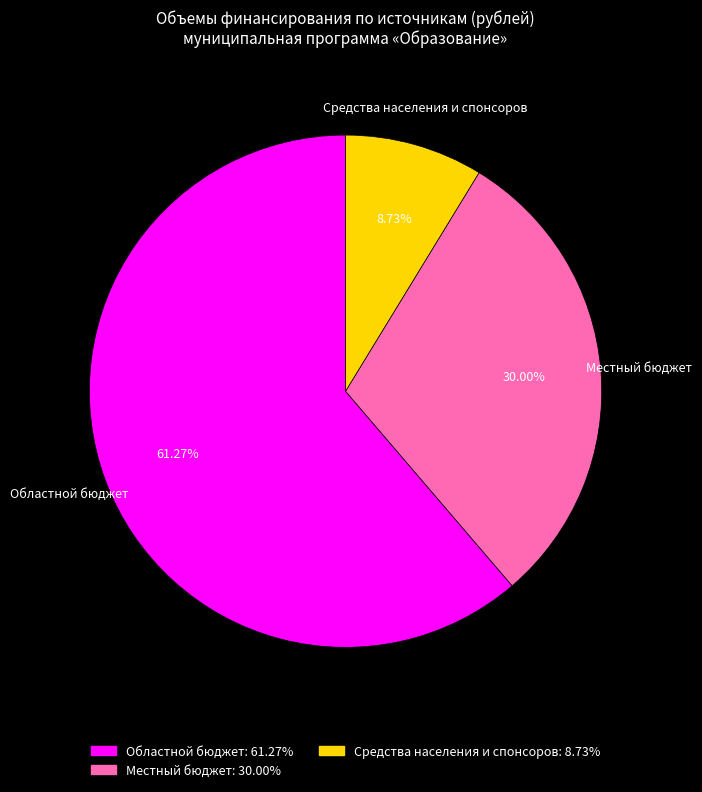

Which slice is the largest?

Областной бюджет